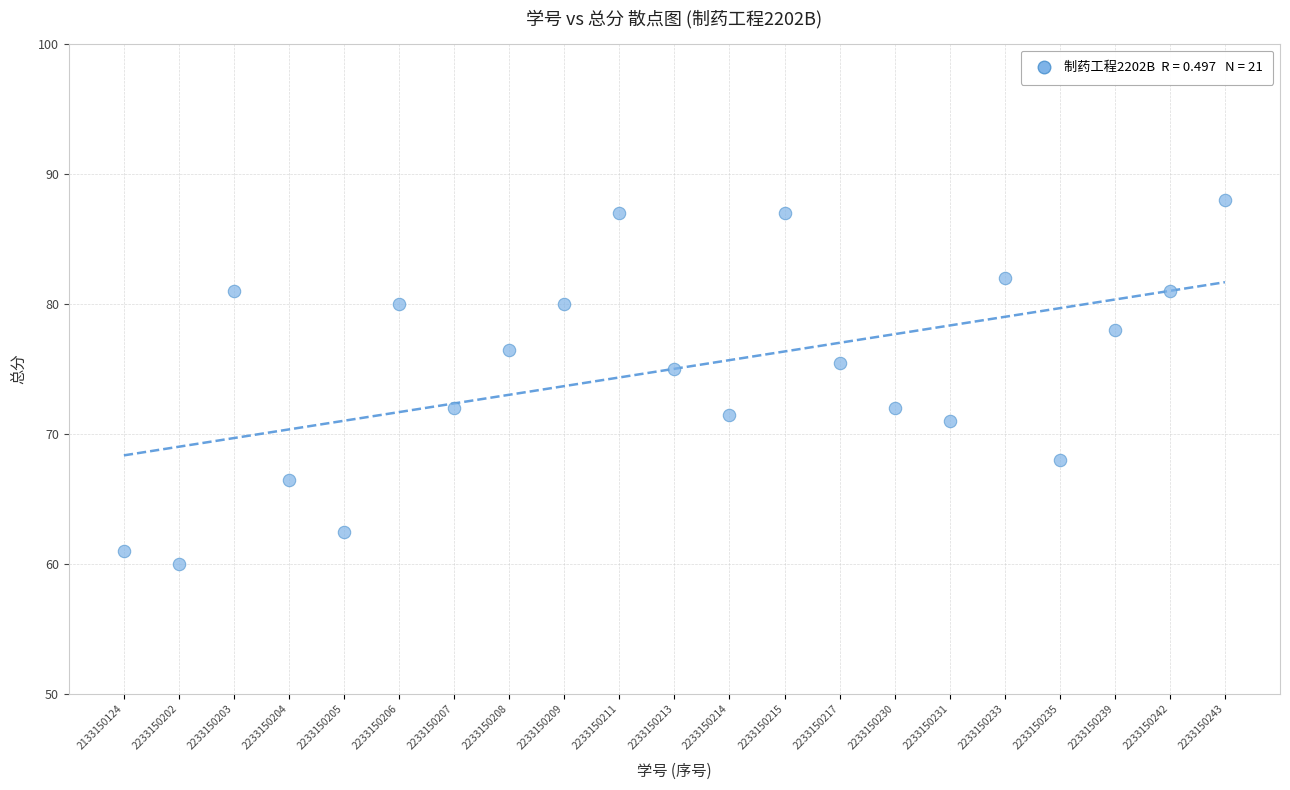

What is the range of Y values (max minus min)?

28.0